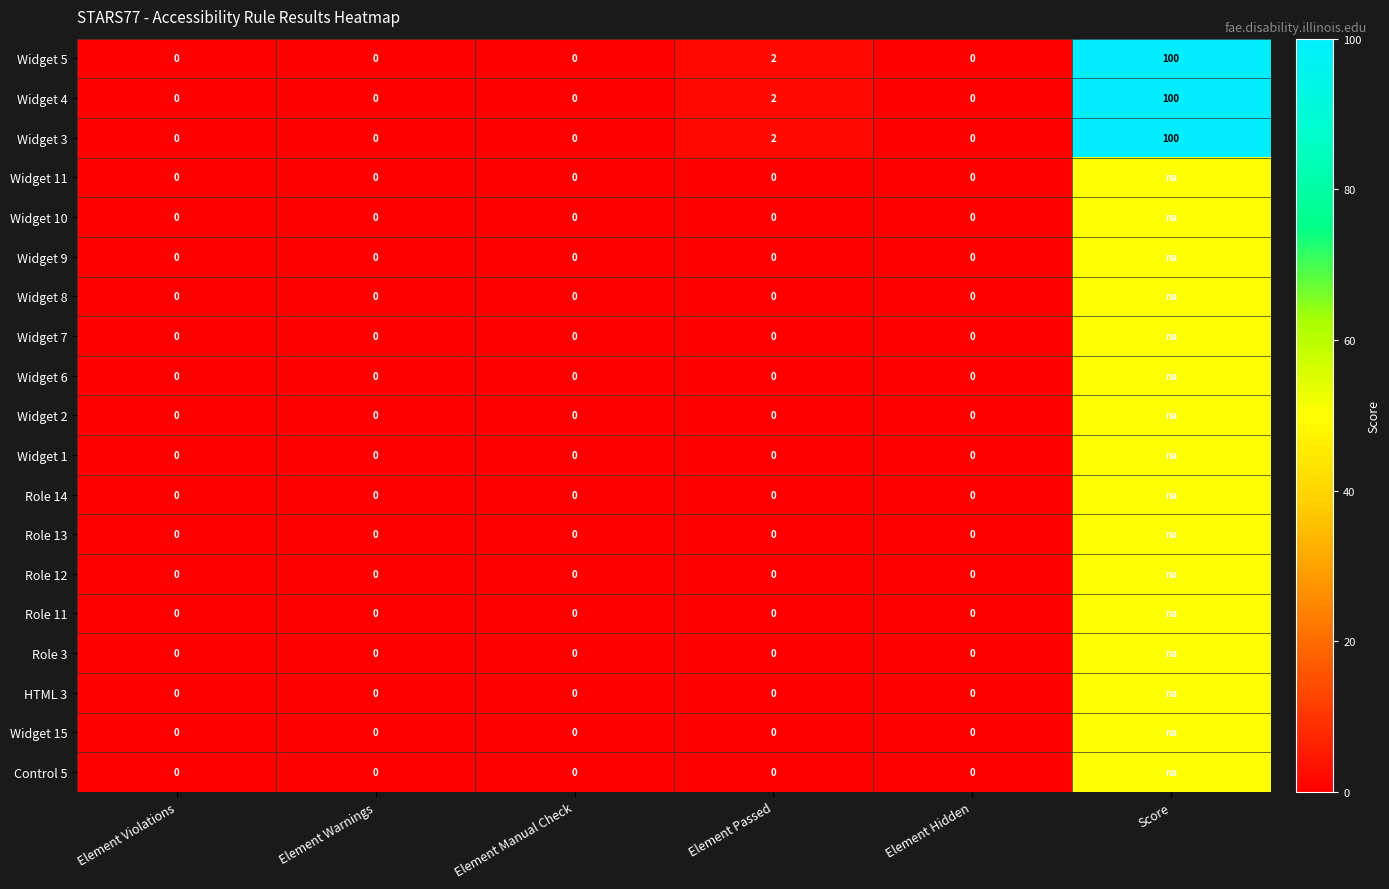

What is the total value across all series at Element Passed?

6